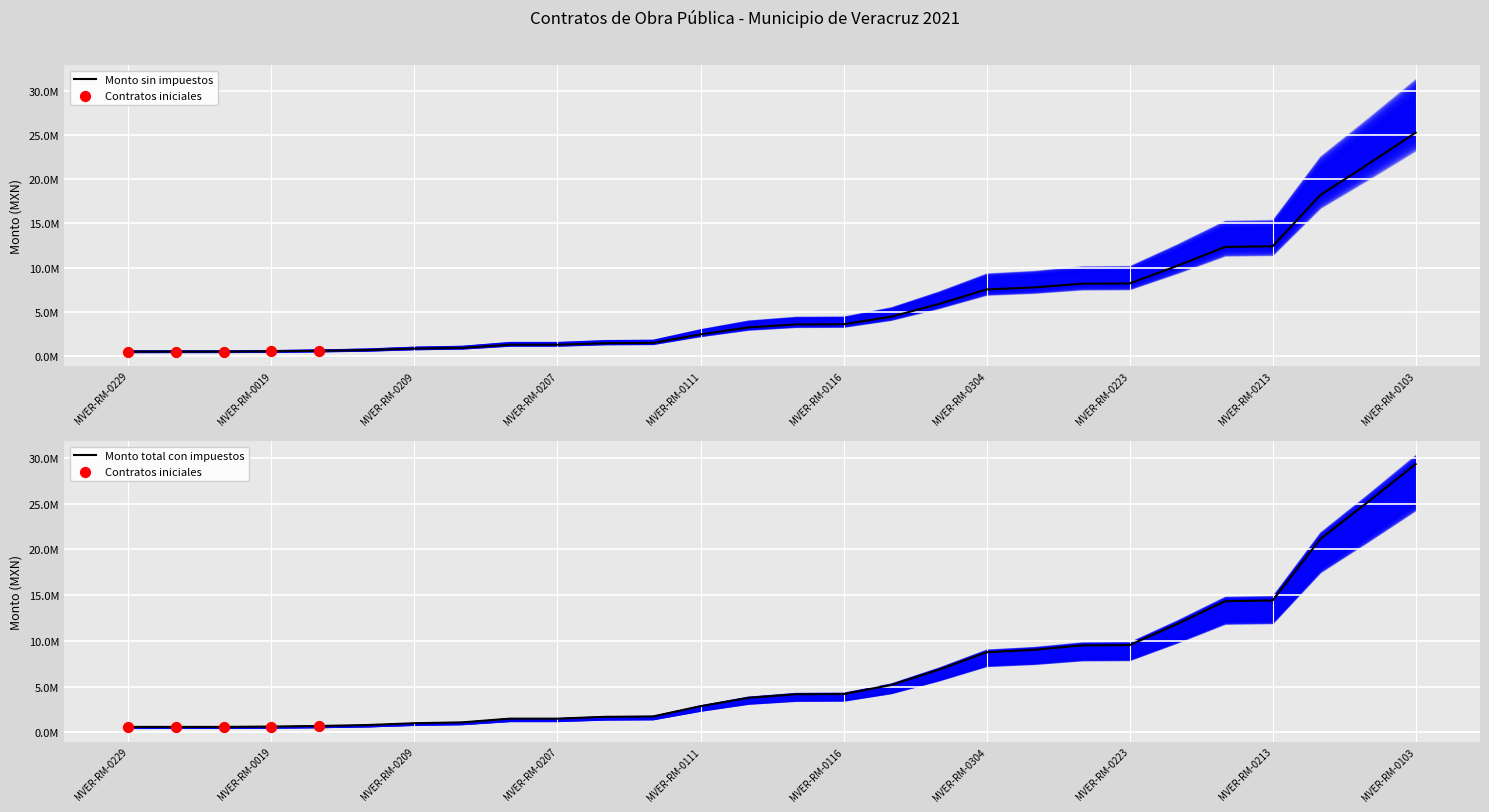

What is the total value across all series at MVER-RM-0213?

26829634.6